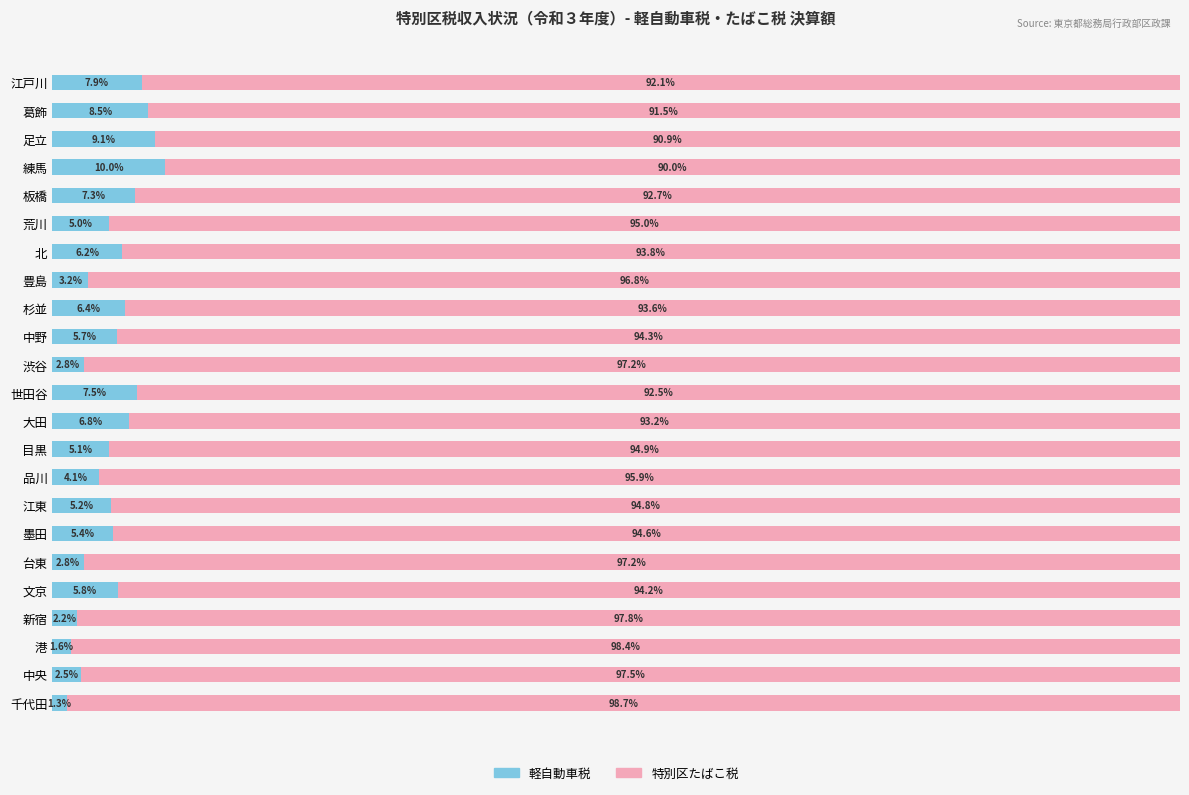

At which label does 軽自動車税 reach its minimum?

千代田